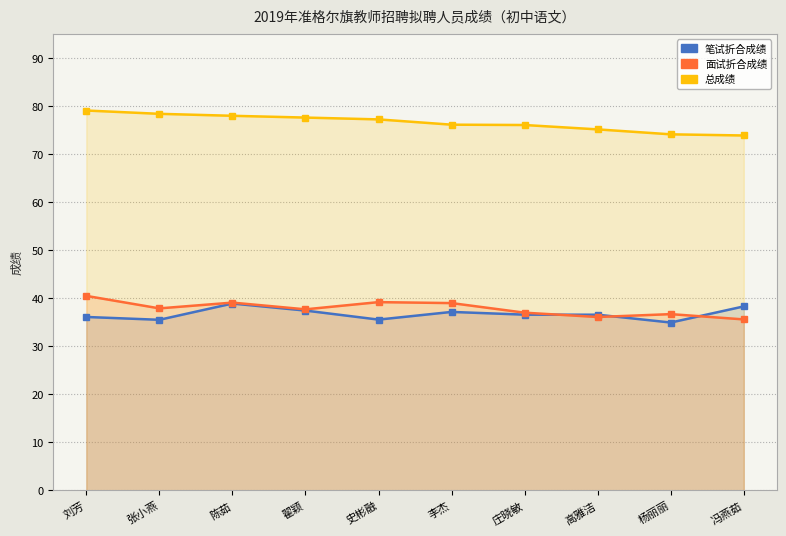

Between 翟颖 and 庄晓敏, which series saw the biggest shift?

总成绩